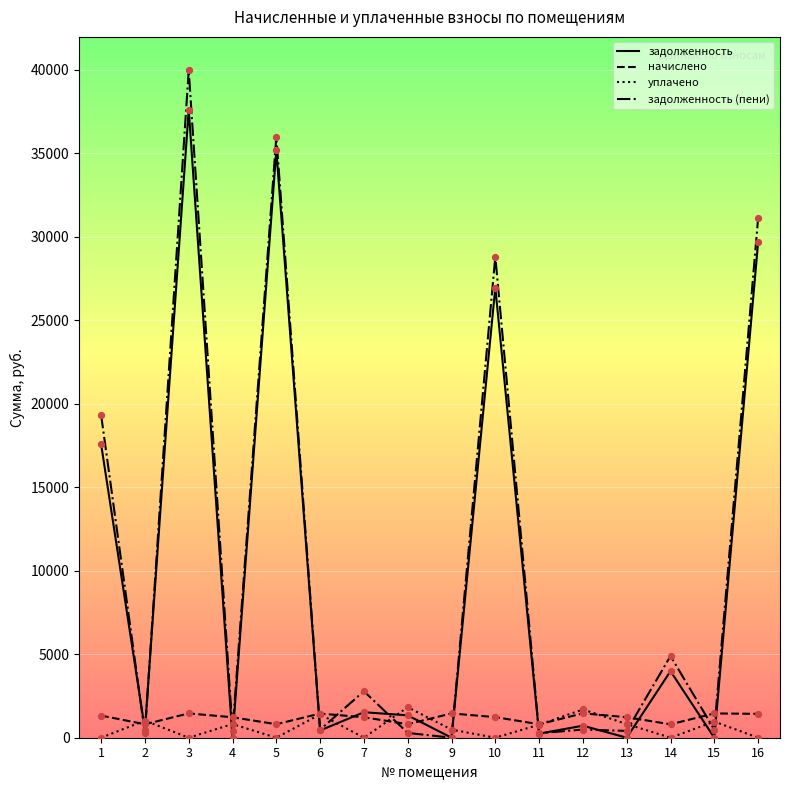

At which category is the sum across all series the highest?

3